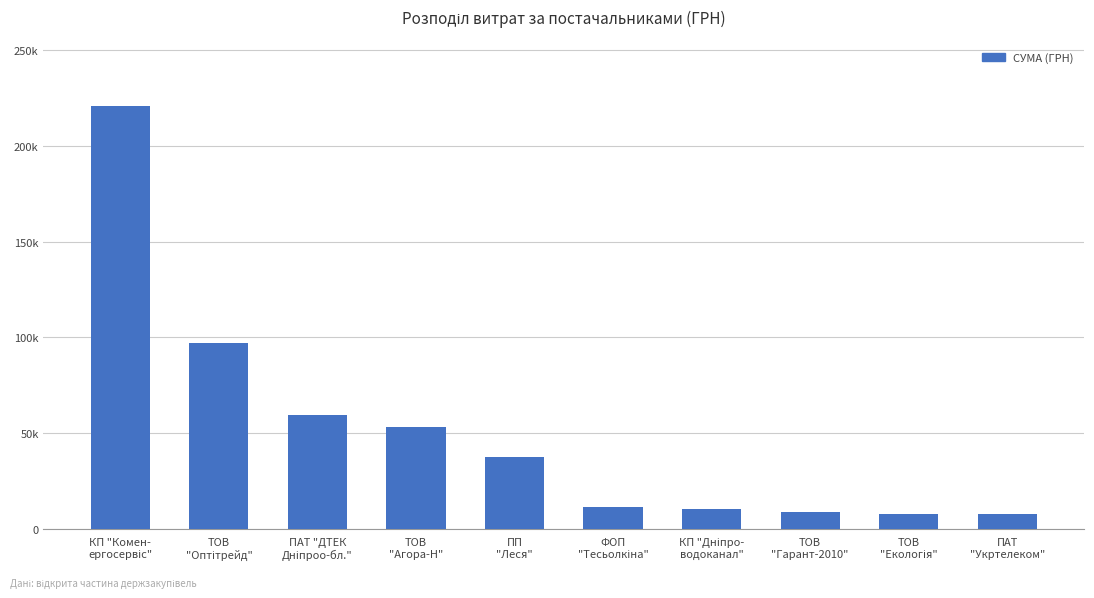

Are the bars grouped side by side (vs. stacked)?

No